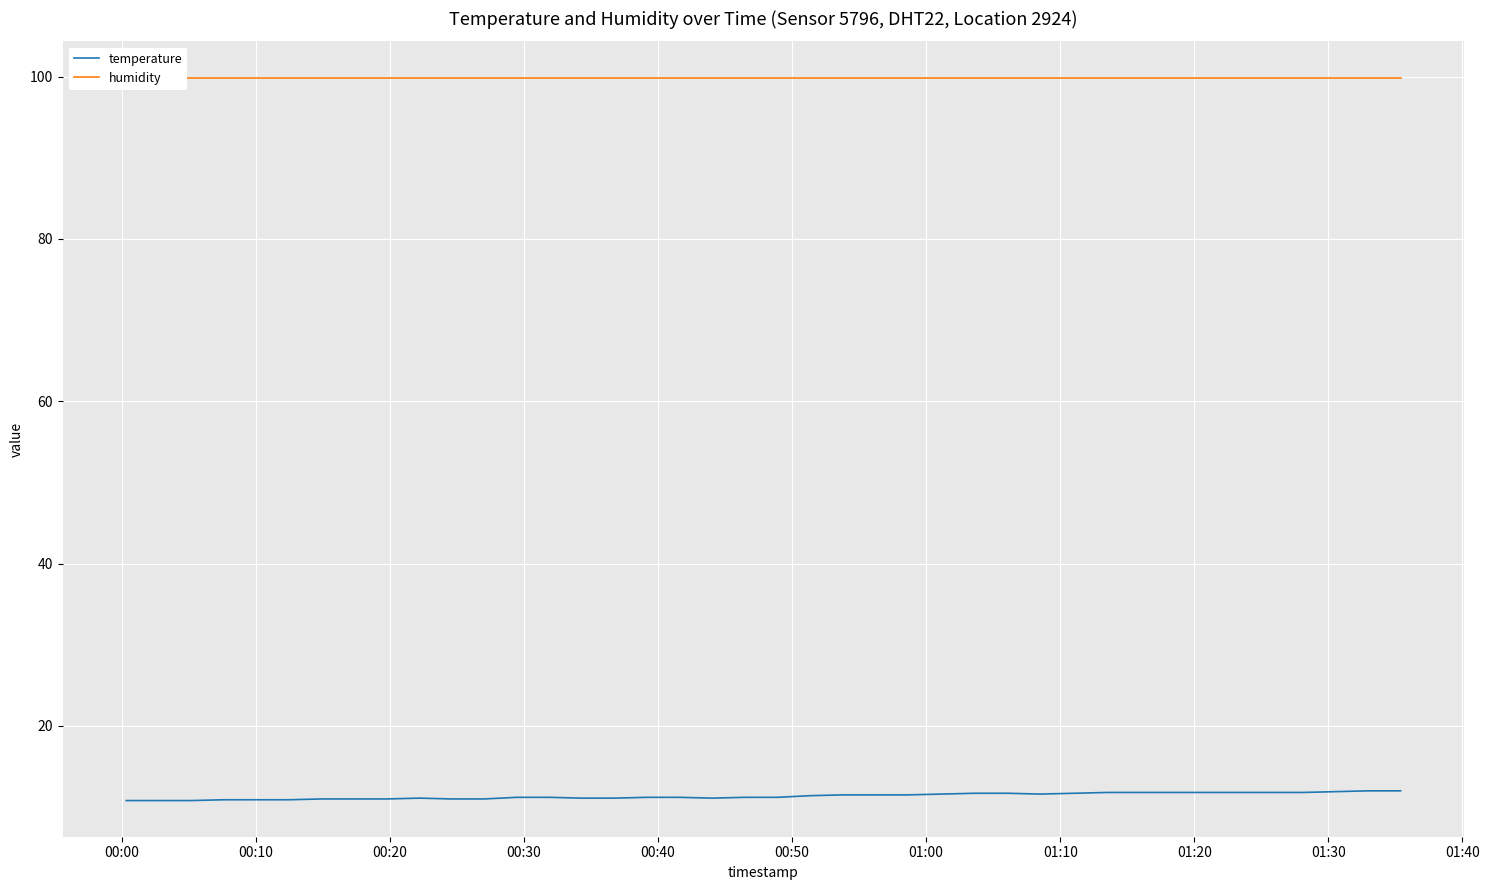

True or false: humidity and temperature cross at least once.

False